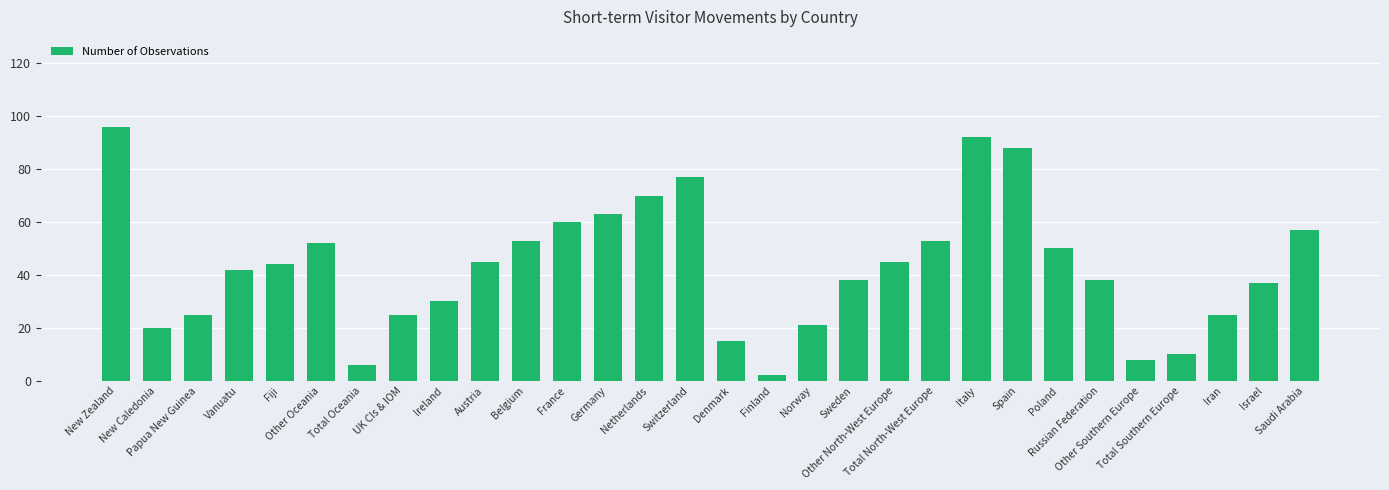

Reading left to right, what are all the values shown in this chart?

New Zealand=96	New Caledonia=20	Papua New Guinea=25	Vanuatu=42	Fiji=44	Other Oceania=52	Total Oceania=6	UK CIs & IOM=25	Ireland=30	Austria=45	Belgium=53	France=60	Germany=63	Netherlands=70	Switzerland=77	Denmark=15	Finland=2	Norway=21	Sweden=38	Other North-West Europe=45	Total North-West Europe=53	Italy=92	Spain=88	Poland=50	Russian Federation=38	Other Southern Europe=8	Total Southern Europe=10	Iran=25	Israel=37	Saudi Arabia=57